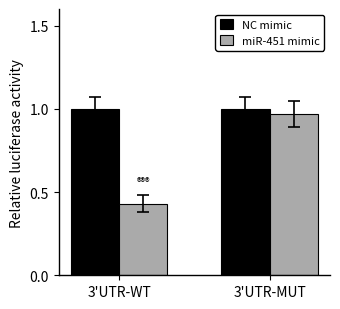

Which category has the lowest value in the miR-451 mimic series?

3'UTR-WT